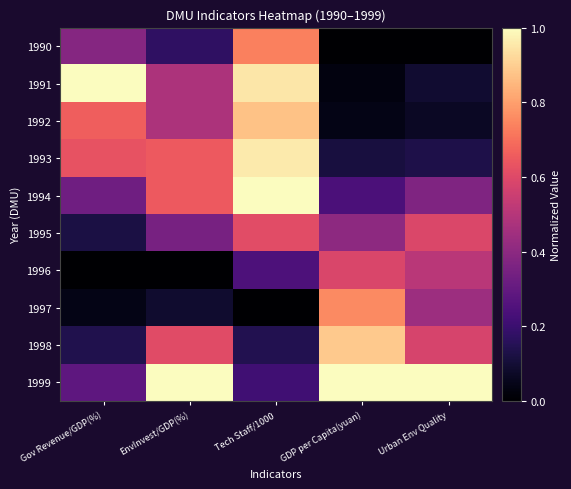

Reading right to left, what are all the values shown in this chart?

1990: Urban Env Quality=0.0	GDP per Capita(yuan)=0.0	Tech Staff/1000=0.7	EnvInvest/GDP(%)=0.2	Gov Revenue/GDP(%)=0.4
1991: Urban Env Quality=0.1	GDP per Capita(yuan)=0.0	Tech Staff/1000=1.0	EnvInvest/GDP(%)=0.5	Gov Revenue/GDP(%)=1.0
1992: Urban Env Quality=0.1	GDP per Capita(yuan)=0.0	Tech Staff/1000=0.9	EnvInvest/GDP(%)=0.5	Gov Revenue/GDP(%)=0.7
1993: Urban Env Quality=0.1	GDP per Capita(yuan)=0.1	Tech Staff/1000=1.0	EnvInvest/GDP(%)=0.7	Gov Revenue/GDP(%)=0.6
1994: Urban Env Quality=0.4	GDP per Capita(yuan)=0.2	Tech Staff/1000=1.0	EnvInvest/GDP(%)=0.7	Gov Revenue/GDP(%)=0.3
1995: Urban Env Quality=0.6	GDP per Capita(yuan)=0.4	Tech Staff/1000=0.6	EnvInvest/GDP(%)=0.3	Gov Revenue/GDP(%)=0.1
1996: Urban Env Quality=0.5	GDP per Capita(yuan)=0.6	Tech Staff/1000=0.2	EnvInvest/GDP(%)=0.0	Gov Revenue/GDP(%)=0.0
1997: Urban Env Quality=0.4	GDP per Capita(yuan)=0.8	Tech Staff/1000=0.0	EnvInvest/GDP(%)=0.1	Gov Revenue/GDP(%)=0.0
1998: Urban Env Quality=0.6	GDP per Capita(yuan)=0.9	Tech Staff/1000=0.1	EnvInvest/GDP(%)=0.6	Gov Revenue/GDP(%)=0.1
1999: Urban Env Quality=1.0	GDP per Capita(yuan)=1.0	Tech Staff/1000=0.2	EnvInvest/GDP(%)=1.0	Gov Revenue/GDP(%)=0.3